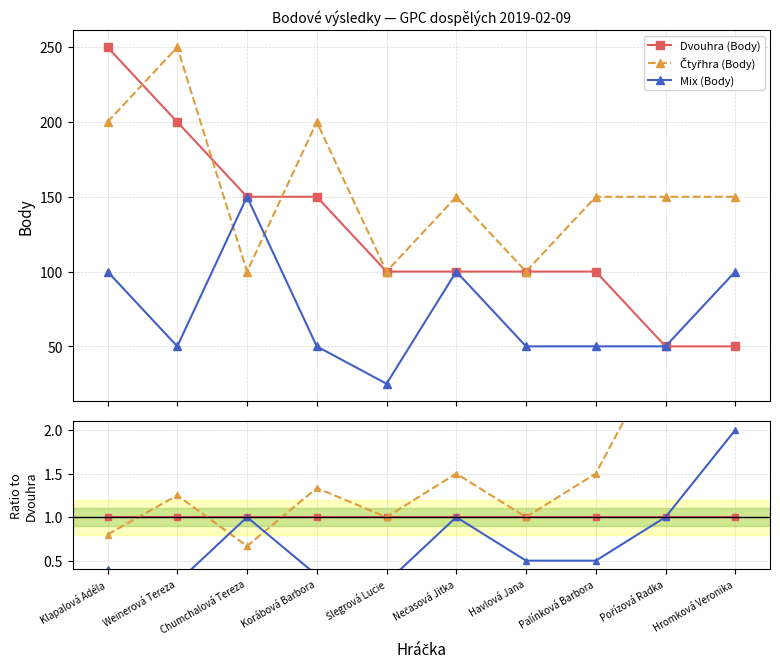

Reading left to right, transcribe all the data shown in this chart.

Dvouhra (Body): Klapalová Adéla=1.0	Weinerová Tereza=1.0	Chumchalová Tereza=1.0	Korábová Barbora=1.0	Šlegrová Lucie=1.0	Nečasová Jitka=1.0	Havlová Jana=1.0	Palínková Barbora=1.0	Pořízová Radka=1.0	Hromková Veronika=1.0
Čtyřhra (Body): Klapalová Adéla=0.8	Weinerová Tereza=1.2	Chumchalová Tereza=0.7	Korábová Barbora=1.3	Šlegrová Lucie=1.0	Nečasová Jitka=1.5	Havlová Jana=1.0	Palínková Barbora=1.5	Pořízová Radka=3.0	Hromková Veronika=3.0
Mix (Body): Klapalová Adéla=0.4	Weinerová Tereza=0.2	Chumchalová Tereza=1.0	Korábová Barbora=0.3	Šlegrová Lucie=0.2	Nečasová Jitka=1.0	Havlová Jana=0.5	Palínková Barbora=0.5	Pořízová Radka=1.0	Hromková Veronika=2.0